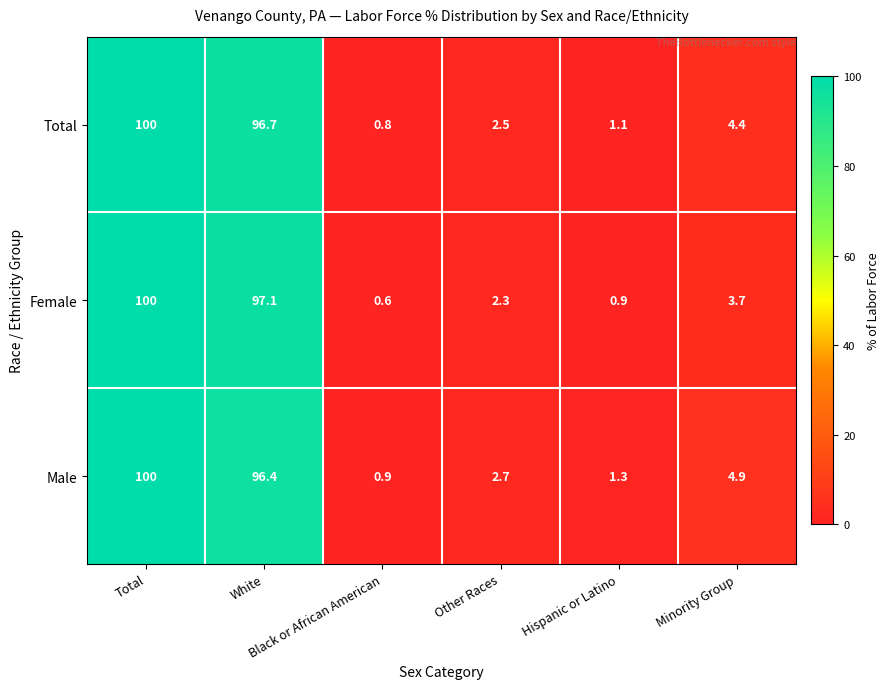

What is the maximum value shown in the chart?

100.0